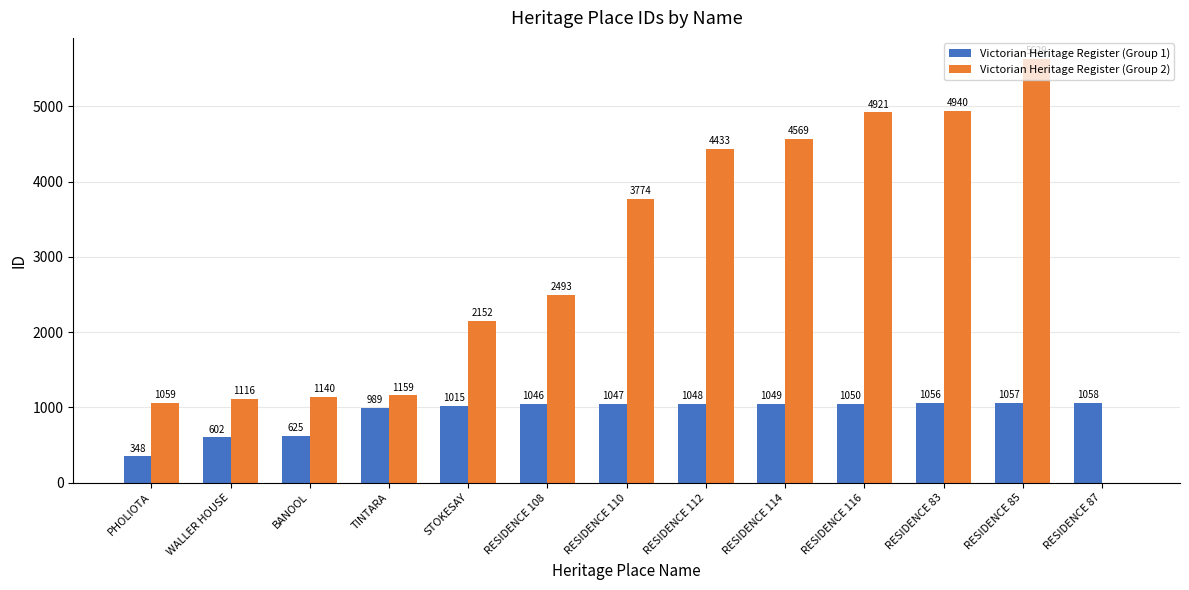

How many positive values does the Victorian Heritage Register (Group 2) series have?

12